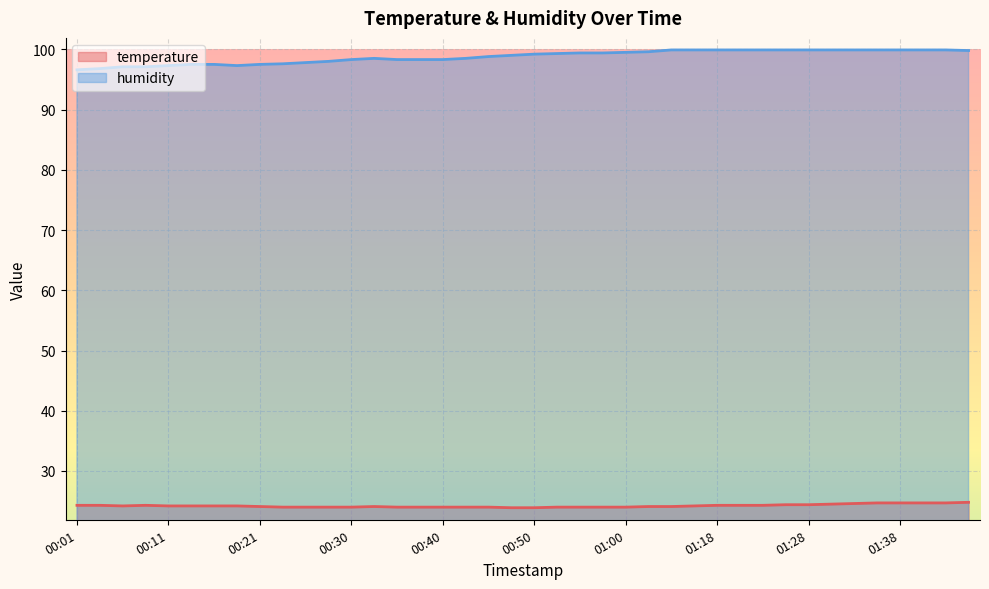

Does the chart display data point markers on the line(s)?

No